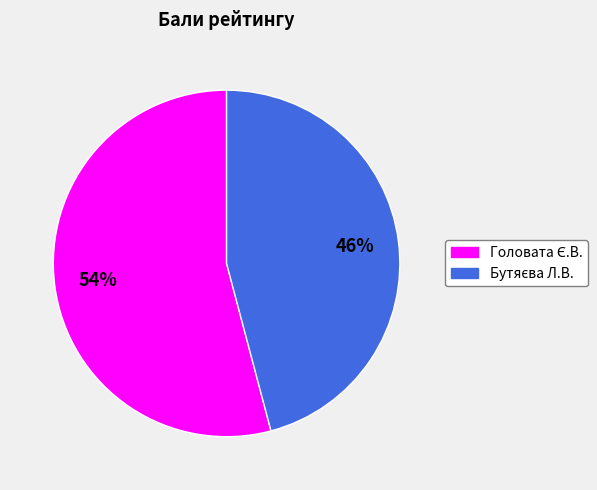

To the nearest percent, what is the average slice percentage?

50%